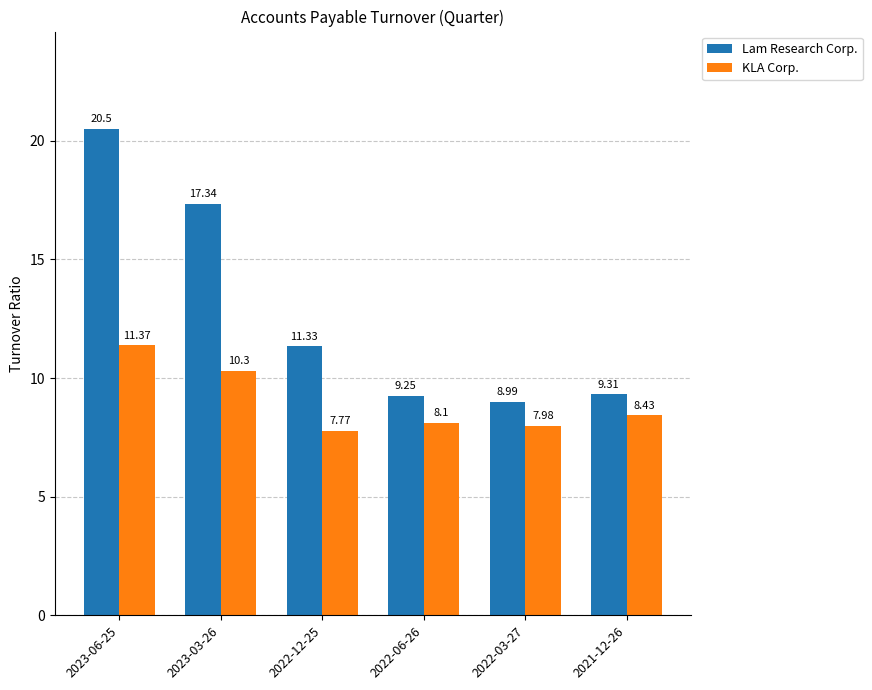

How many data points in KLA Corp. are above 8?

4